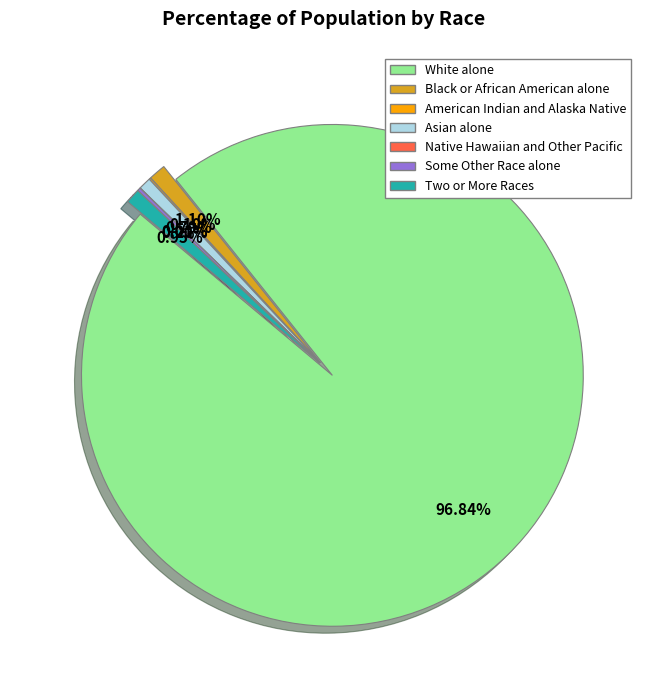

Is it true that Native Hawaiian and Other Pacific is 0% of the pie?

True